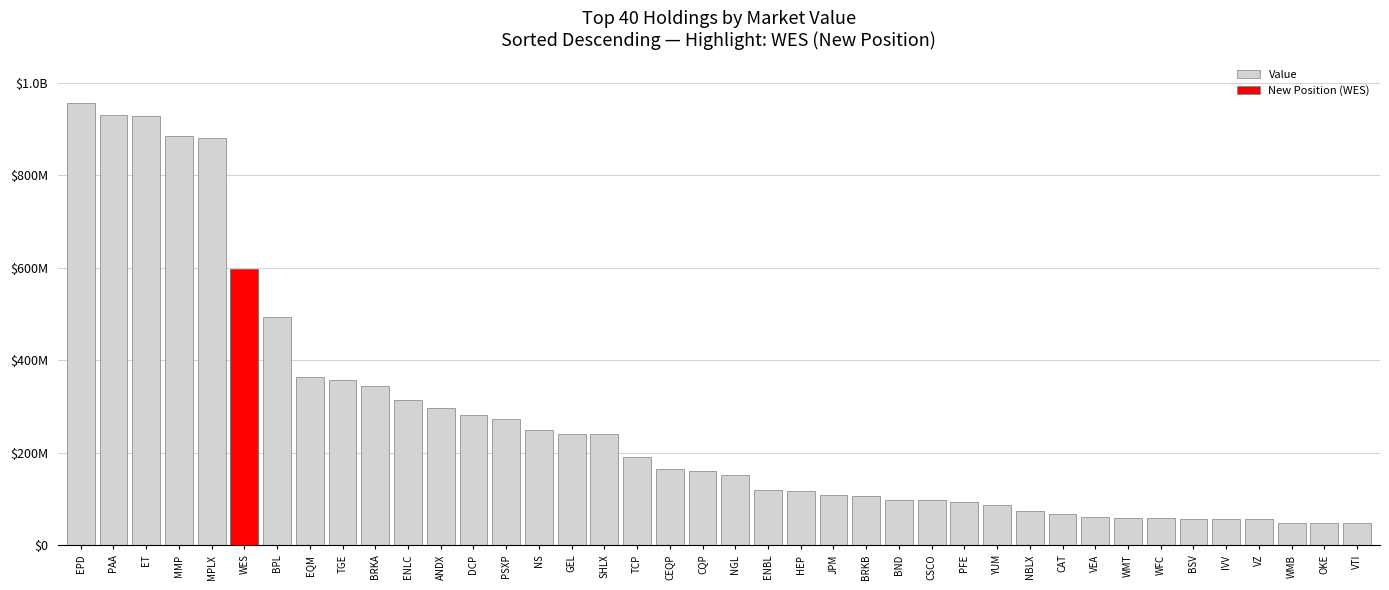

What position from the left is PFE?

28